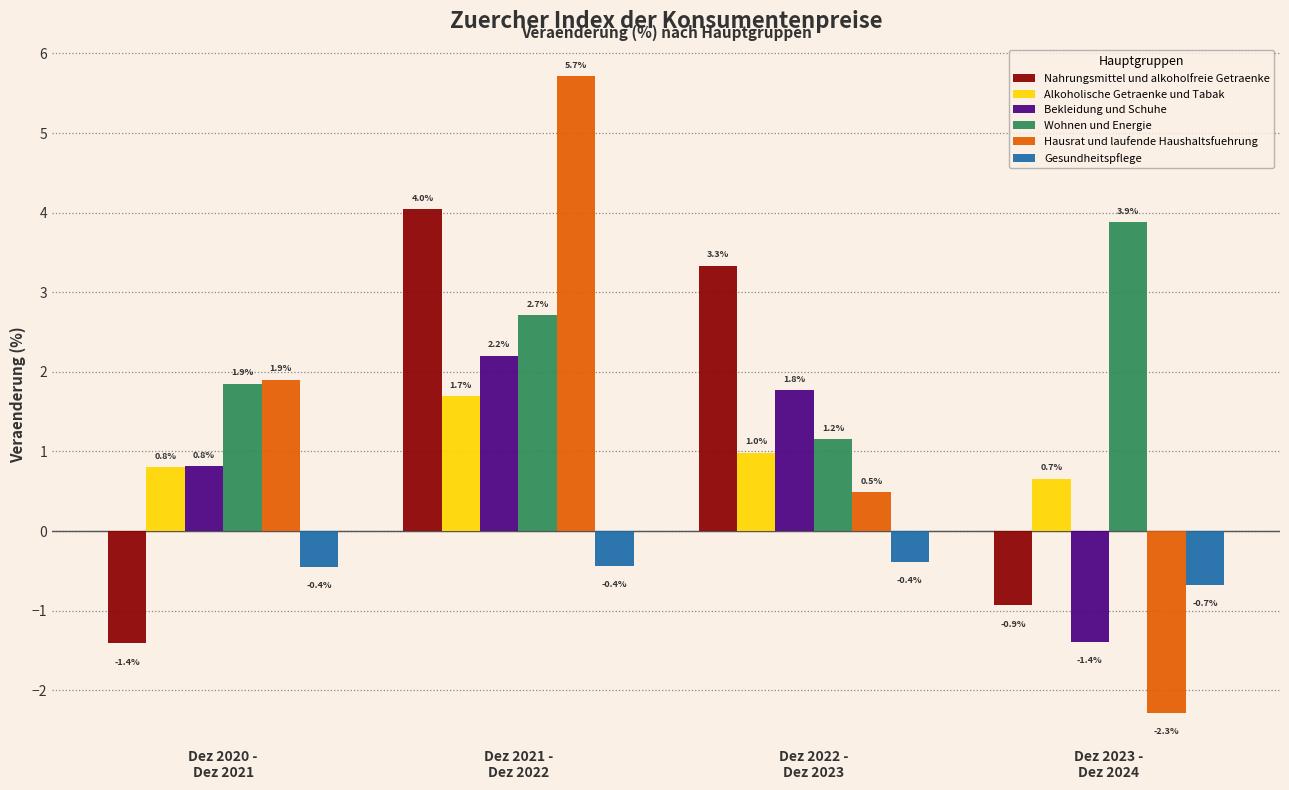

How many bars are there in each group?

6